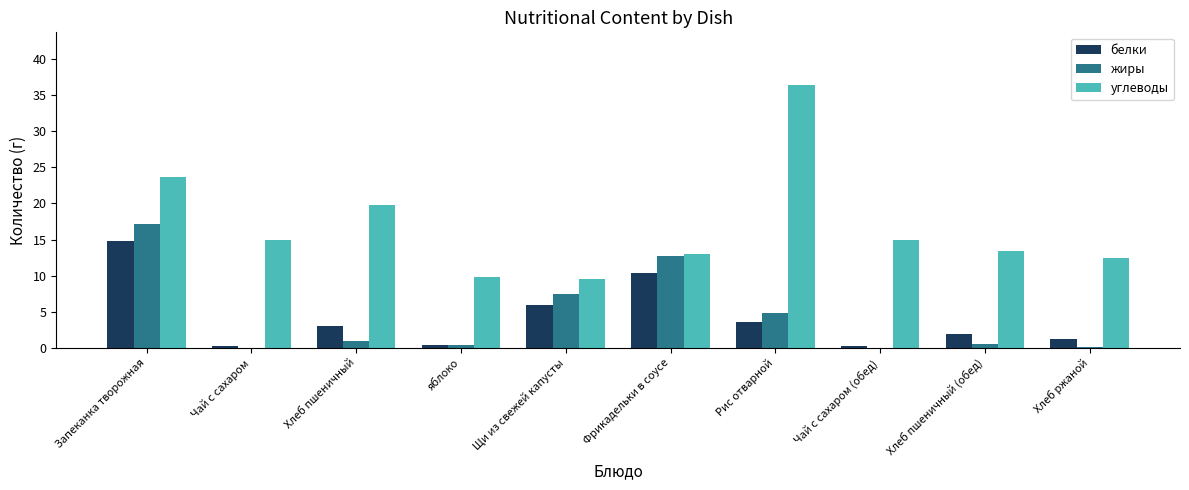

True or false: белки has a value of 1.9 at Хлеб пшеничный (обед).

True